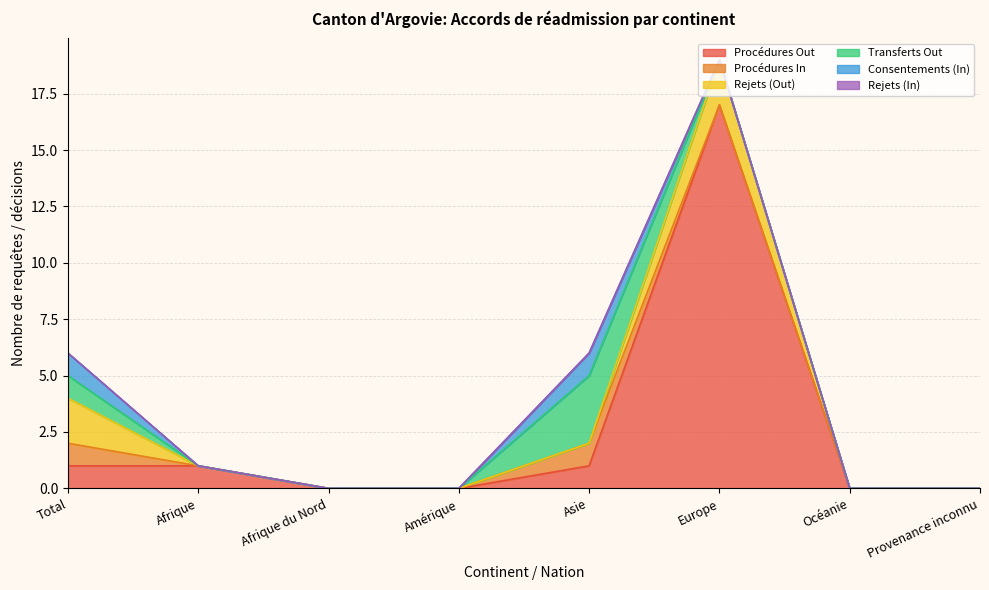

True or false: Rejets (In) and Transferts Out cross at least once.

False